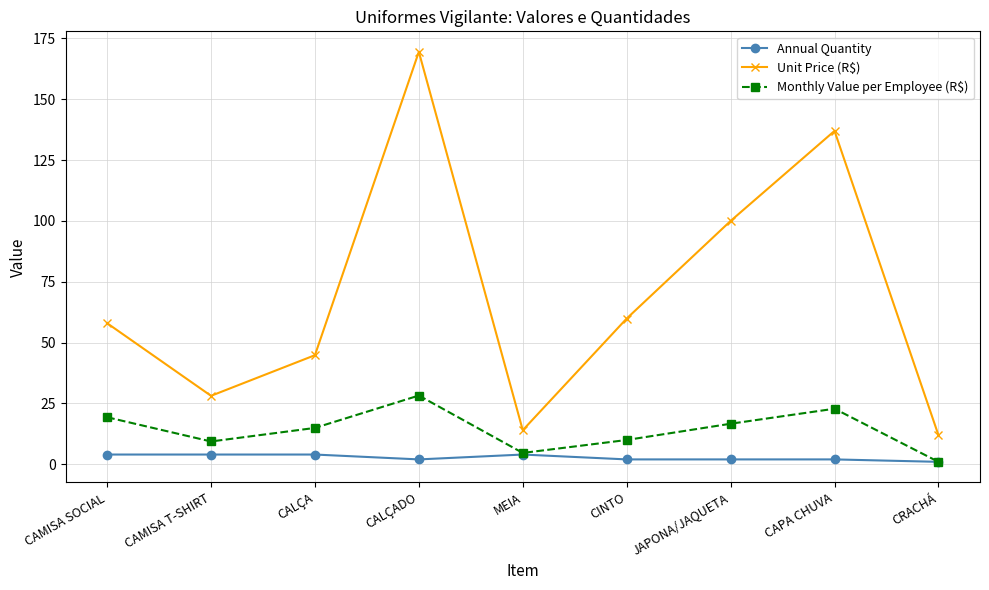

What value does the Unit Price (R$) series have at CINTO?

59.9